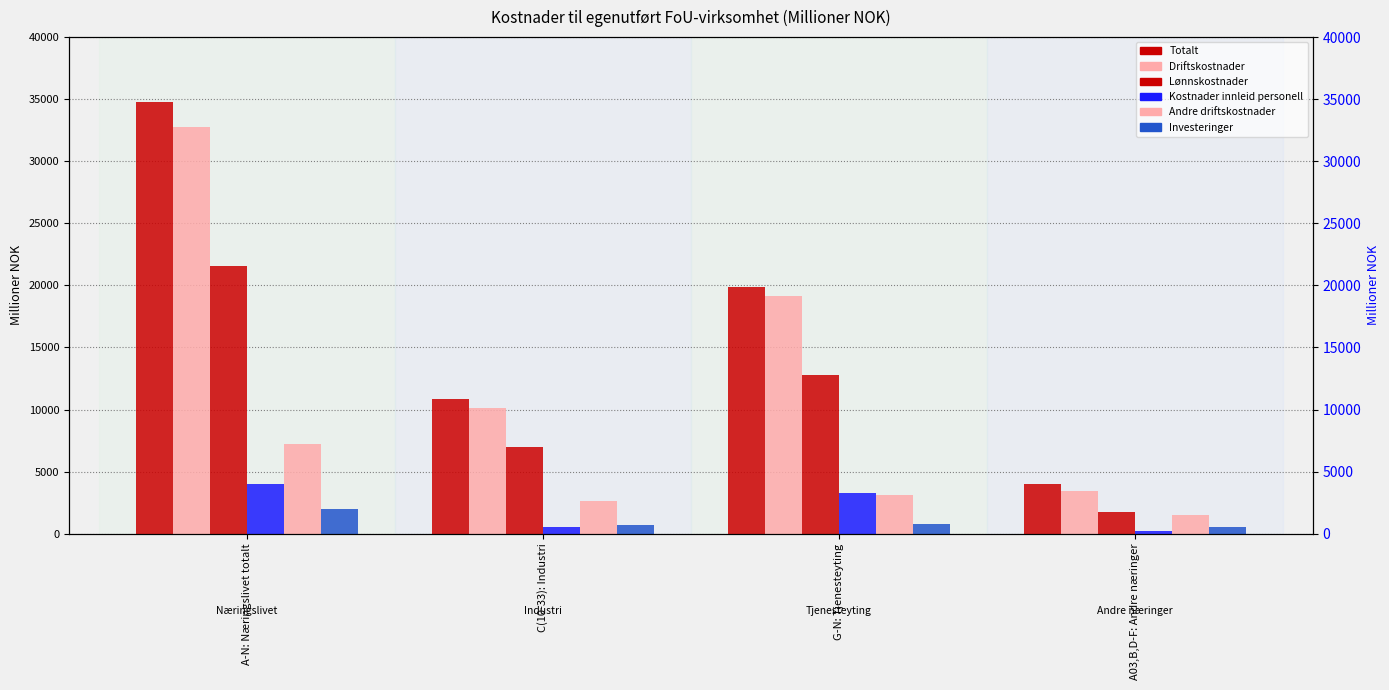

What is the greatest value displayed?

34764.5